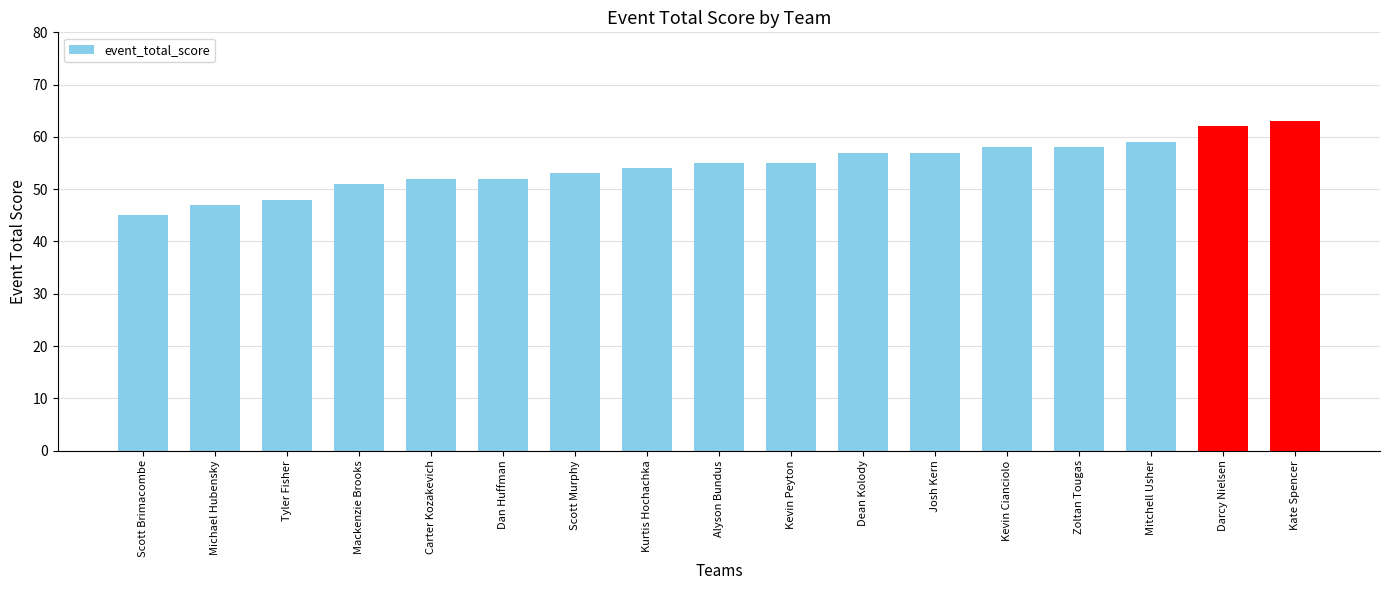

Read the value at Alyson Bundus, to the nearest 10.

60